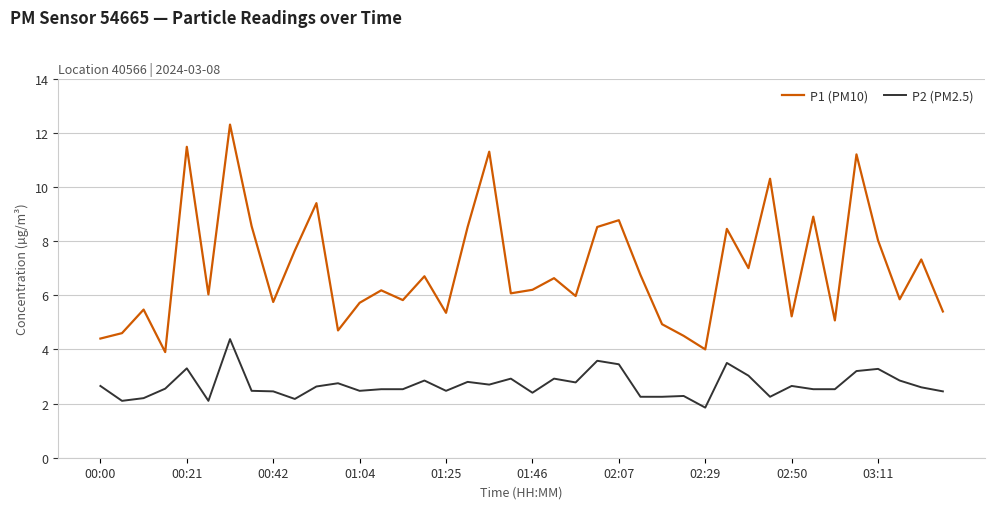

What is the sum of all P2 (PM2.5) values?

107.7